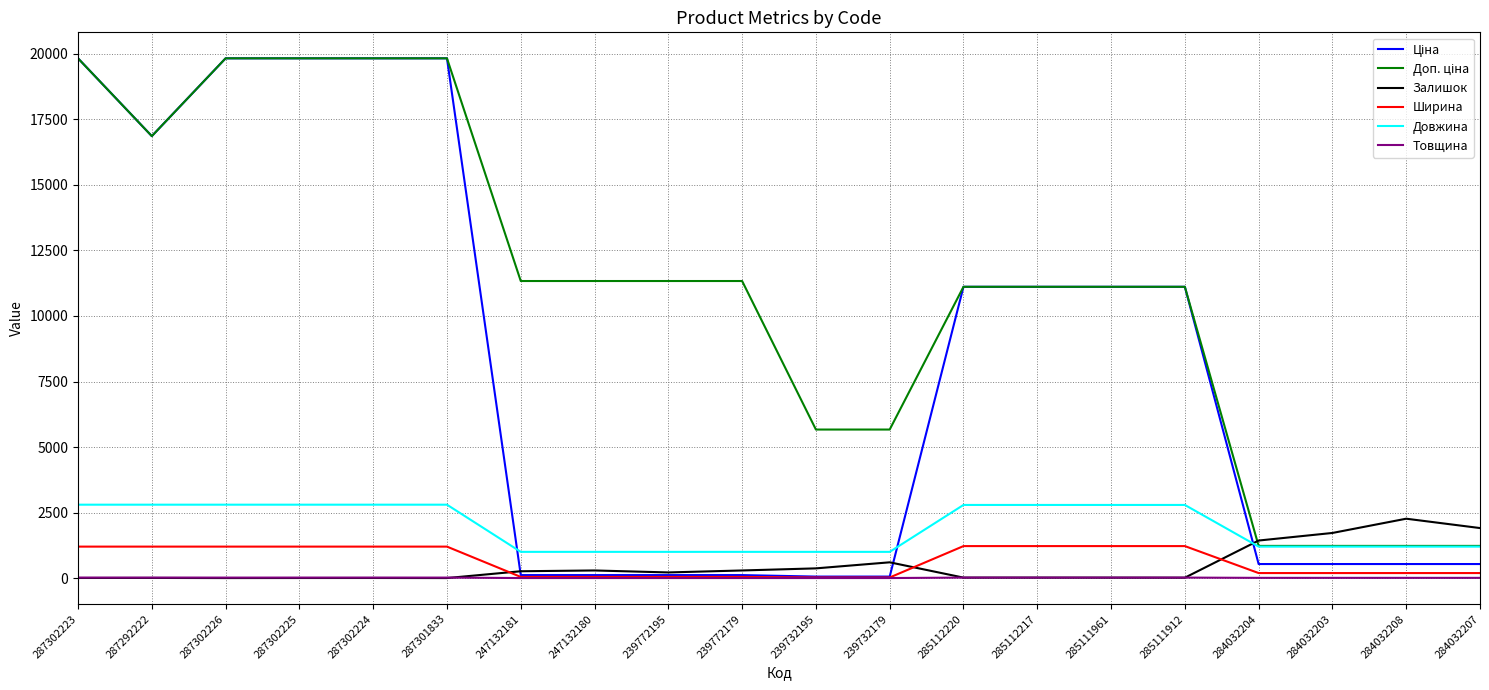

The value of Залишок at 284032207 is 1908.0. True or false?

True